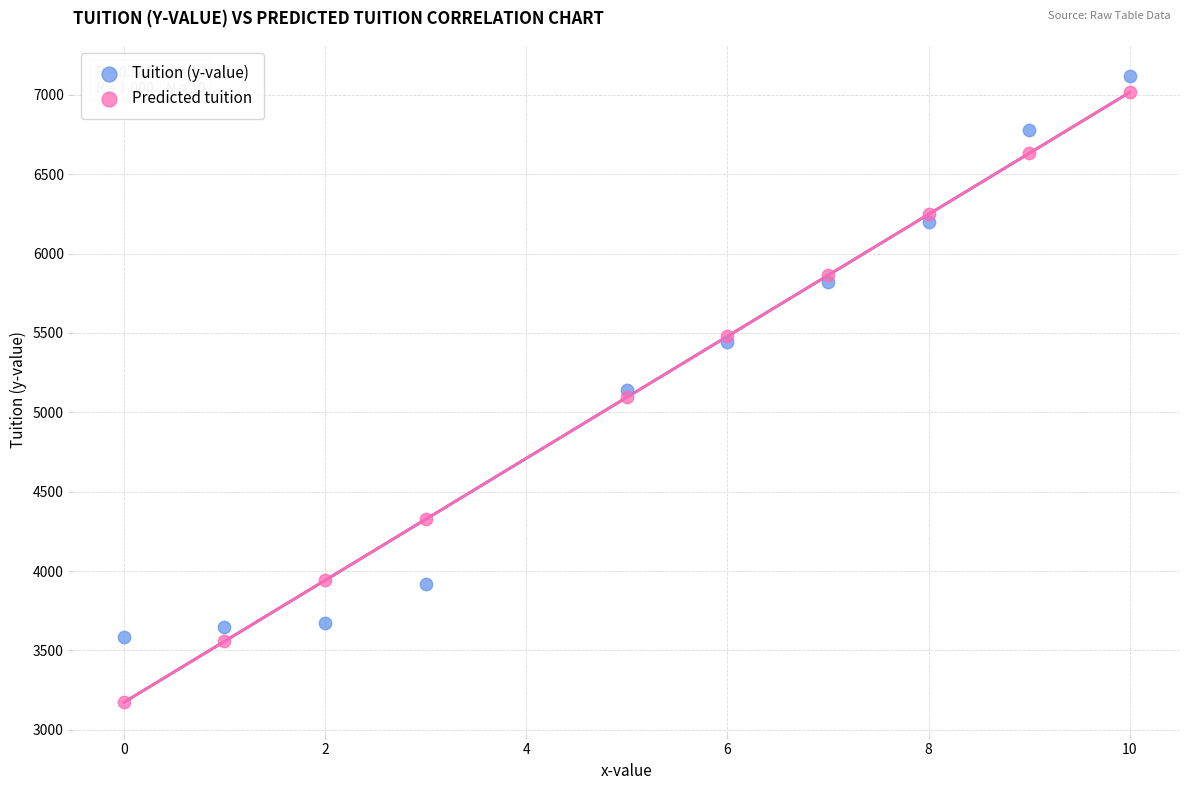

Which series has the largest Y range (max minus min)?

Predicted tuition